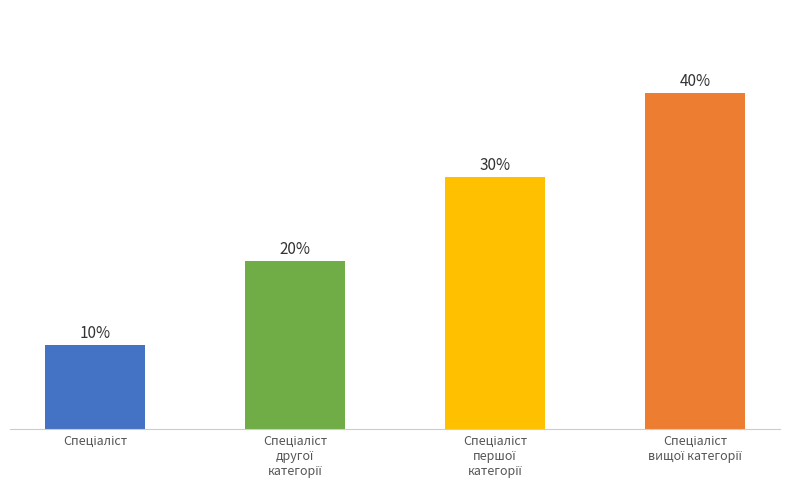

Which has a higher value, Спеціаліст вищої категорії or Спеціаліст другої категорії?

Спеціаліст вищої категорії